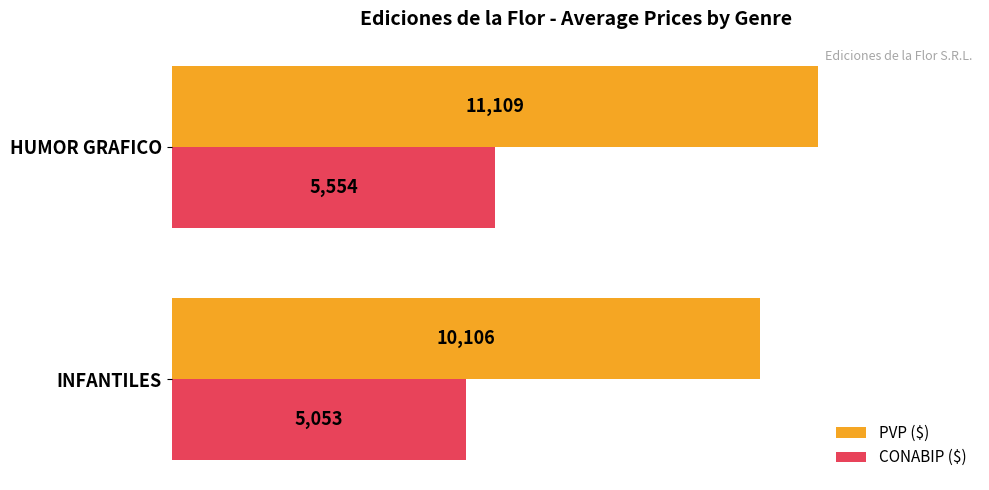

True or false: PVP ($) has a value of 10106 at INFANTILES.

True